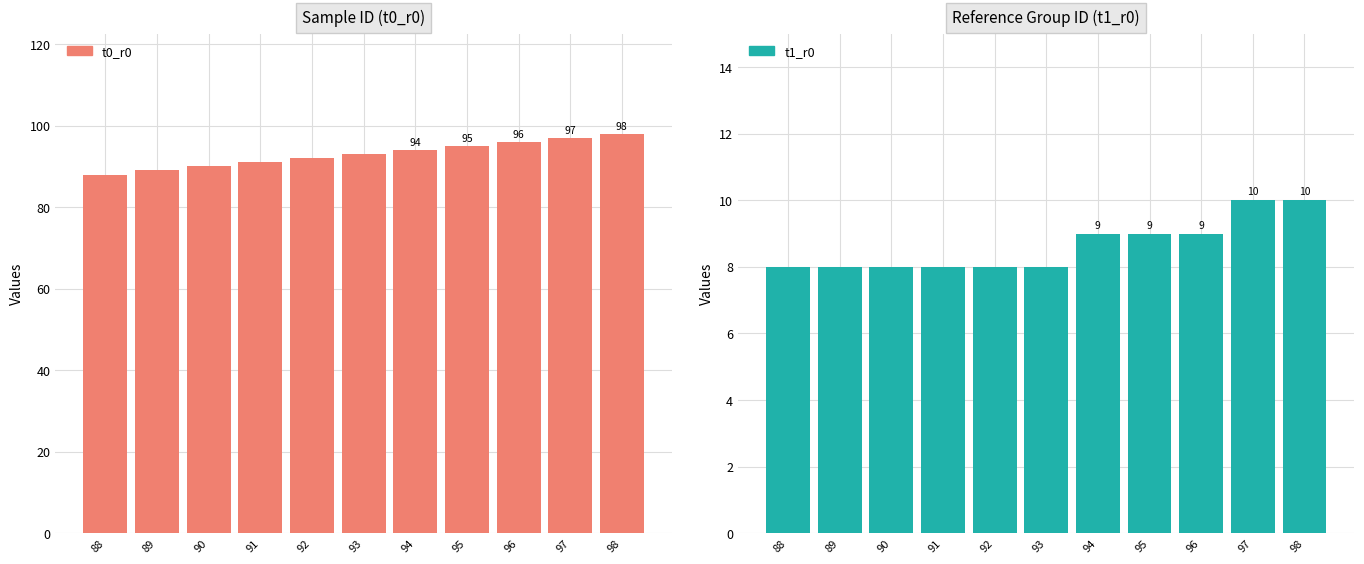

Is it true that t0_r0 (Sample ID) equals 139 at 90?

False